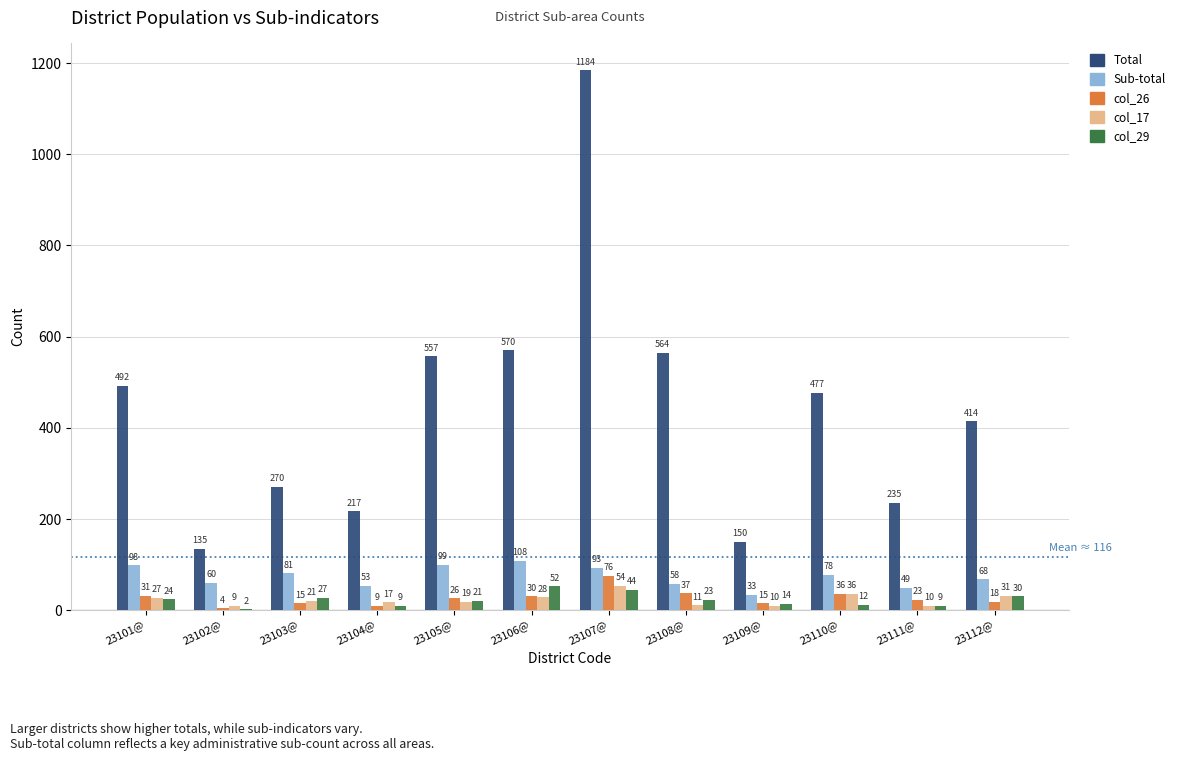

At which label does col_17 reach its peak?

23107@